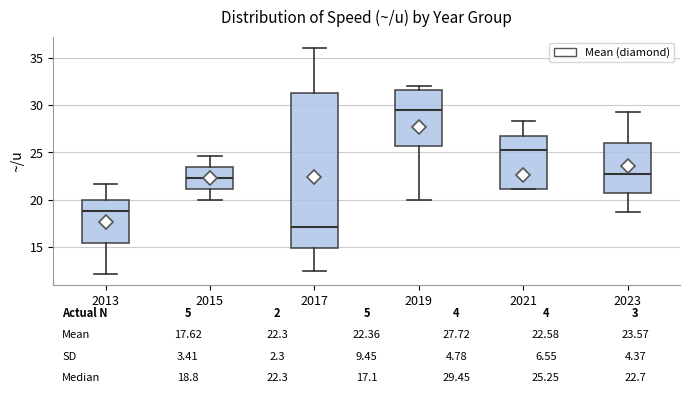

Which box's median line is the highest?

2019